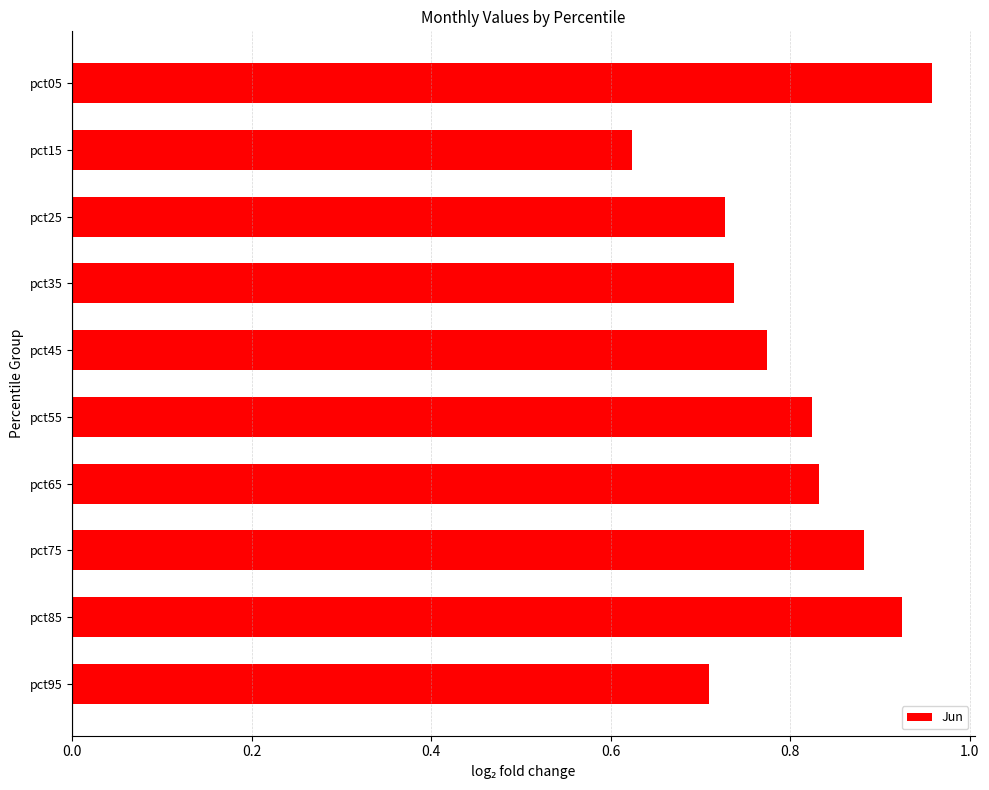

What is the change in value from pct15 to pct85?

+0.3